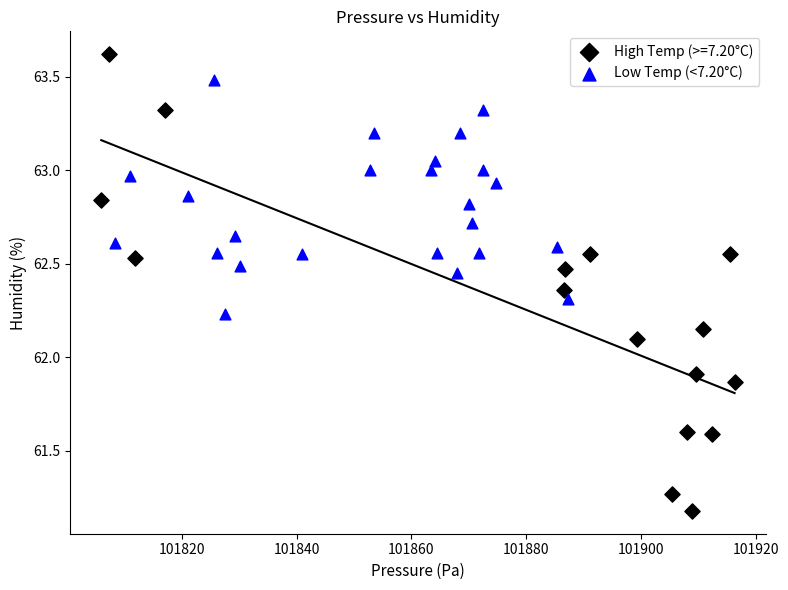

Which series contains the highest Y value?

High Temp (>=7.20°C)